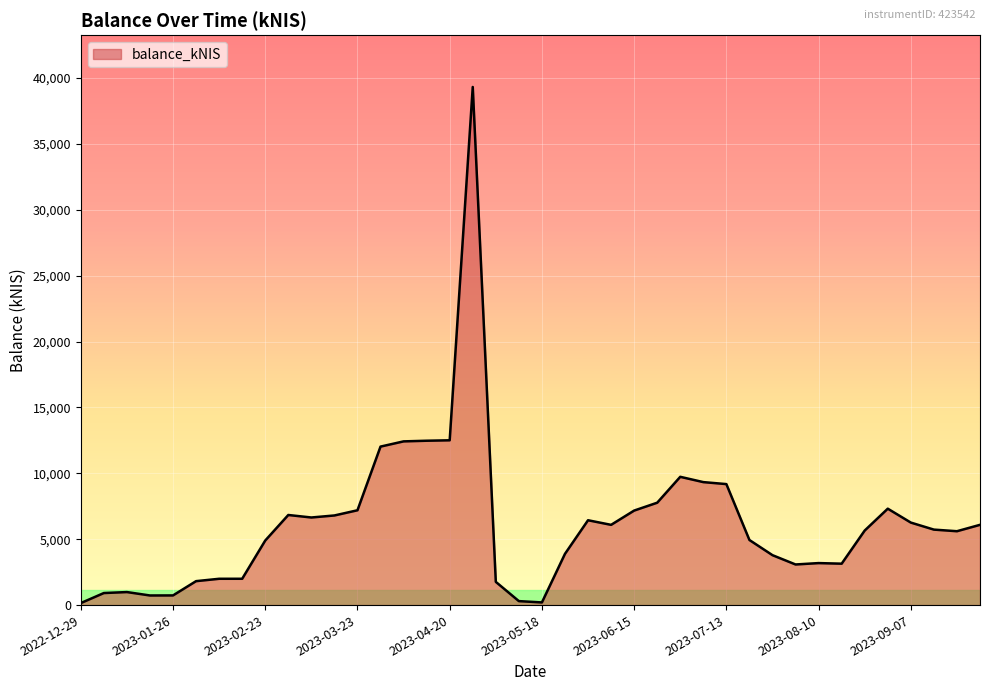

Reading left to right, extract all data points from this chart.

2022-12-29=151.6	2023-01-05=914.3	2023-01-12=988.8	2023-01-19=729.9	2023-01-26=733.5	2023-02-02=1816.8	2023-02-09=1996.8	2023-02-16=1997.7	2023-02-23=4899.1	2023-03-02=6837.7	2023-03-09=6648.4	2023-03-16=6801.8	2023-03-23=7196.1	2023-03-30=12028.1	2023-04-04=12424.5	2023-04-13=12473.6	2023-04-20=12506.7	2023-04-27=39320.6	2023-05-04=1762.2	2023-05-11=301.9	2023-05-18=202.2	2023-05-24=3889.8	2023-06-01=6439.2	2023-06-08=6089.5	2023-06-15=7172.8	2023-06-22=7770.0	2023-06-29=9735.2	2023-07-06=9332.7	2023-07-13=9182.1	2023-07-20=4939.8	2023-07-26=3788.0	2023-08-03=3082.2	2023-08-10=3187.6	2023-08-17=3142.7	2023-08-24=5658.7	2023-08-31=7316.8	2023-09-07=6261.5	2023-09-14=5728.6	2023-09-21=5606.3	2023-09-28=6091.1